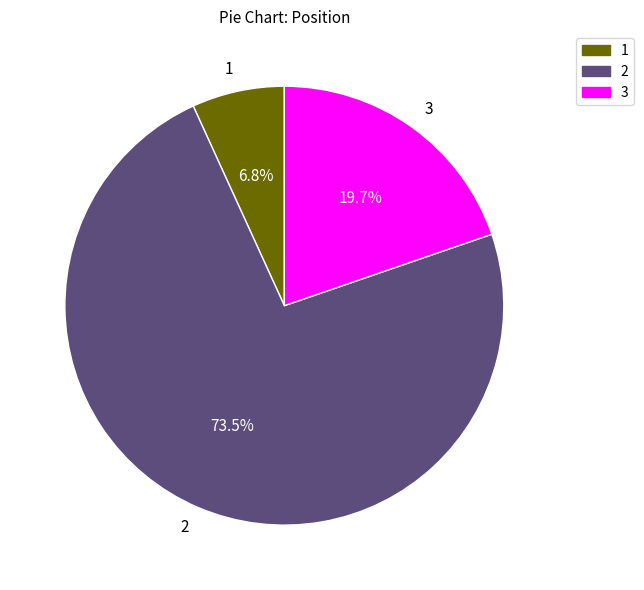

Is the sum of 2 and 3 greater than half?

Yes